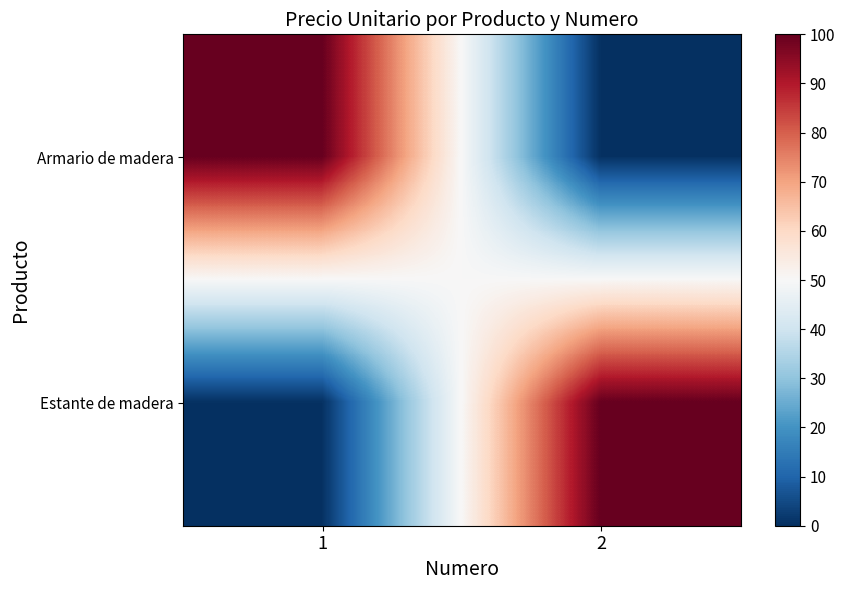

Which series has the largest range (max minus min)?

Armario de madera